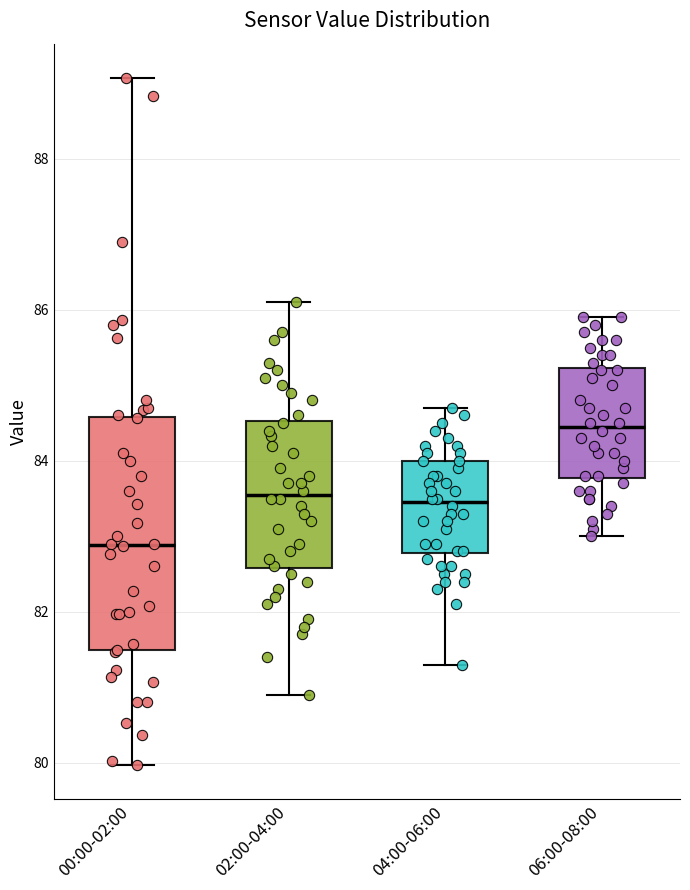

Which box's median line is the lowest?

00:00-02:00